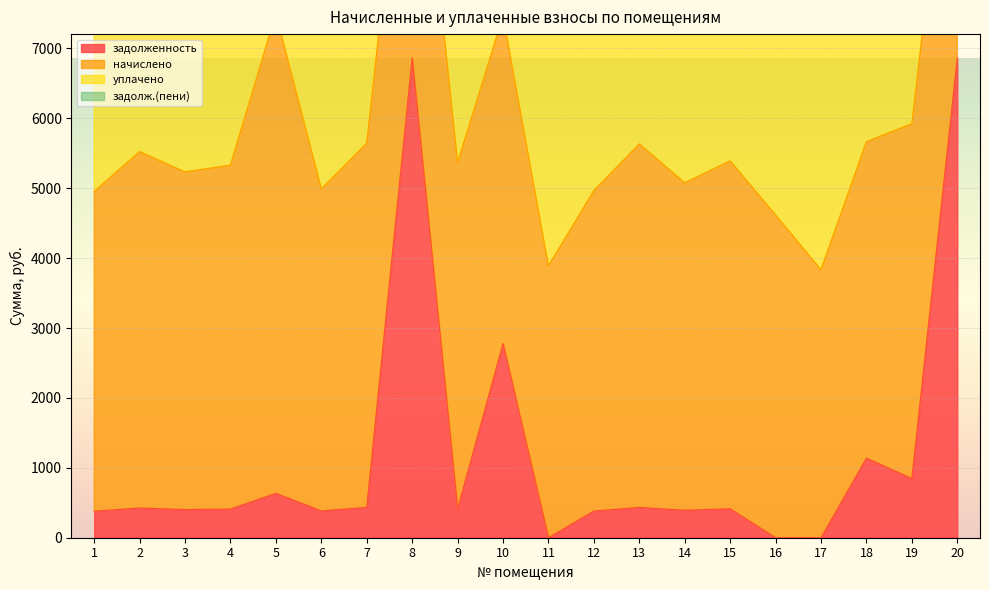

What is the sum of all задолженность values?

23595.0